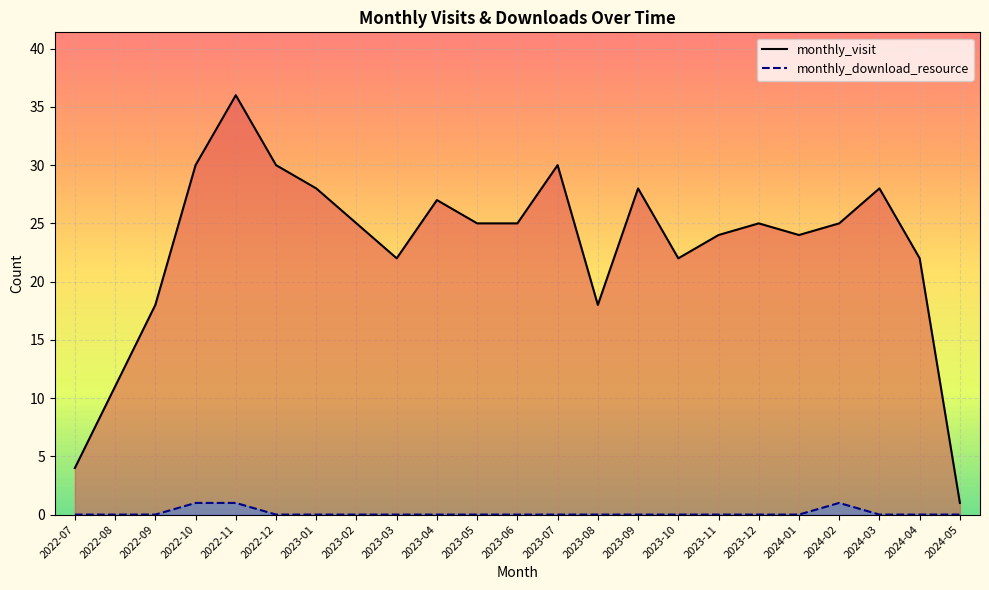

What is the value of the monthly_download_resource point at the 5th from the left?

1